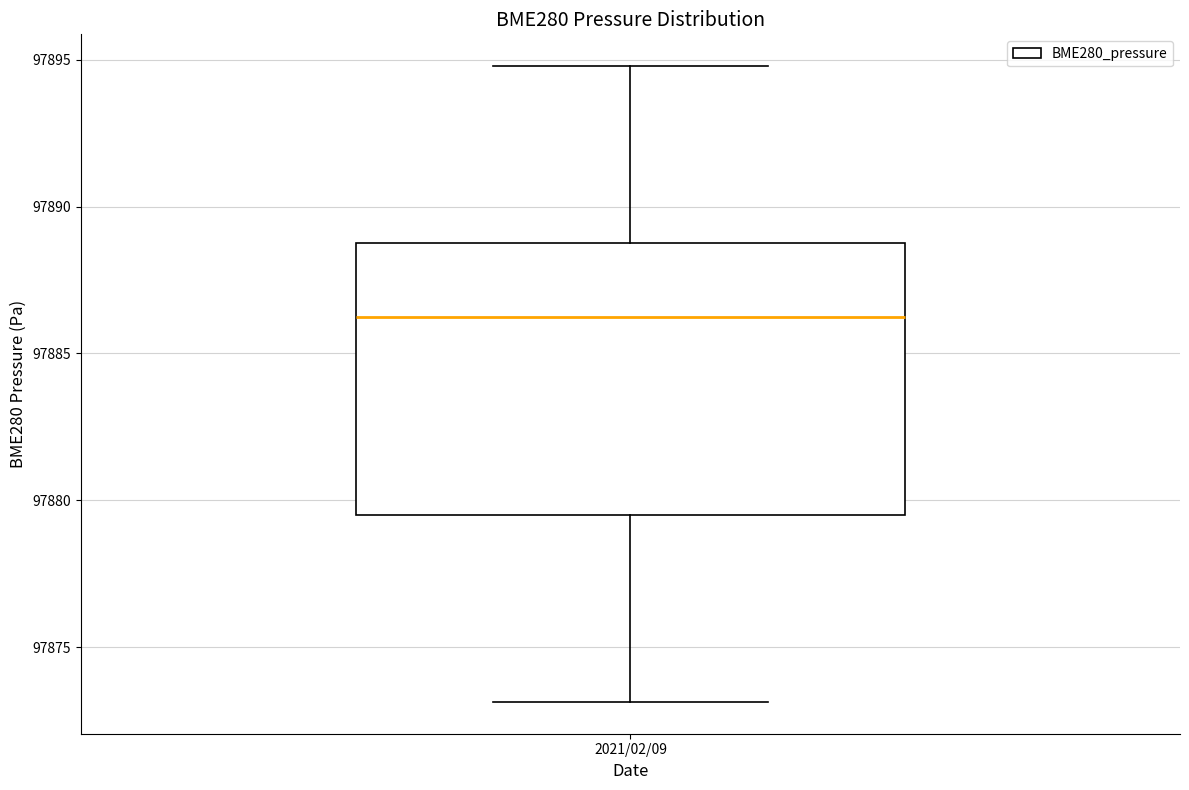

Where does the lower whisker of the box for 2021/02/09 end on the y-axis? The values are not printed on the chart, so give them approximately, as read against the axis.

97873.0